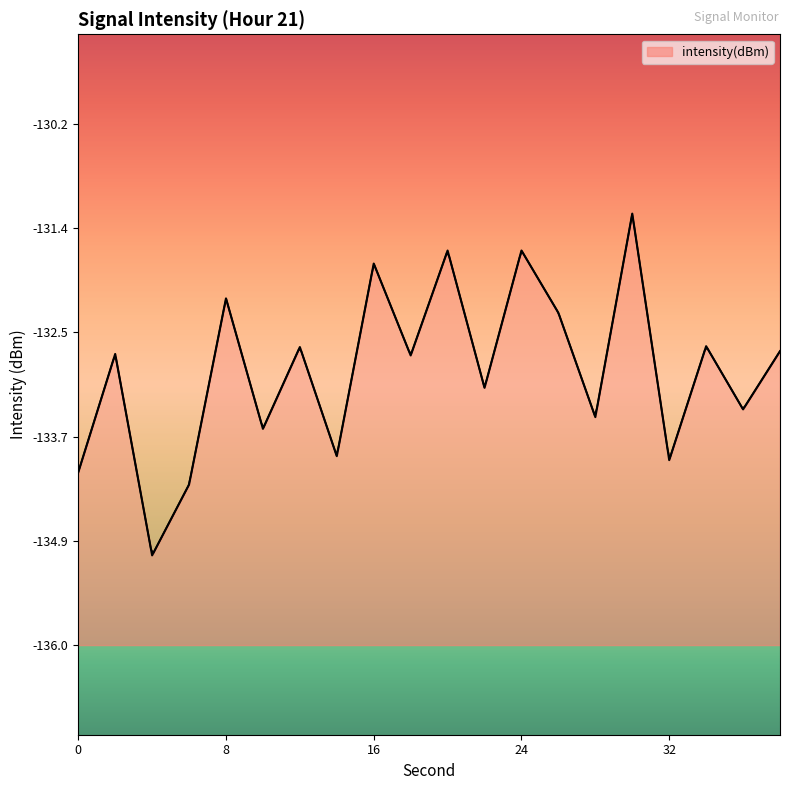

What is the value of the 2nd point from the left?

-132.8